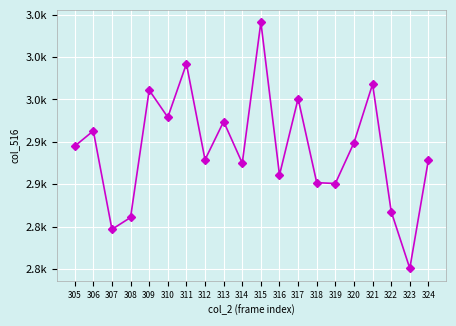

What is the change in value from 306 to 317?

+38